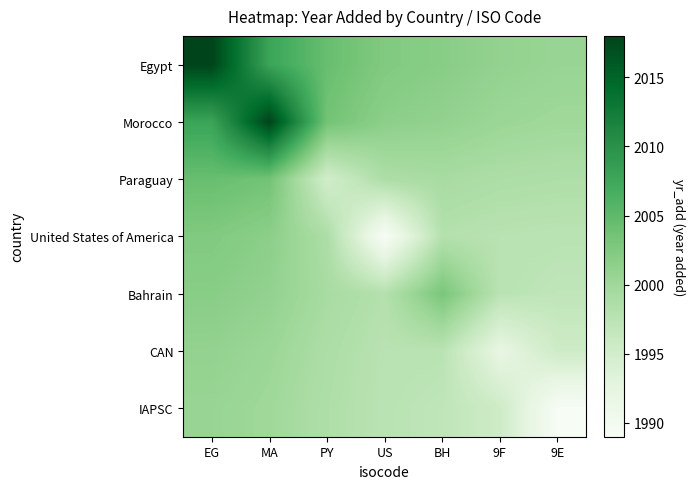

Reading left to right, transcribe all the data shown in this chart.

Egypt: EG=2018.0	MA=2007.9	PY=2004.3	US=2002.4	BH=2001.8	9F=2001.0	9E=2000.6
Morocco: EG=2007.9	MA=2018.0	PY=2003.5	US=2001.5	BH=2001.1	9F=2000.3	9E=1999.9
Paraguay: EG=2004.3	MA=2003.5	PY=1995.0	US=1998.7	BH=1999.2	9F=1998.7	9E=1998.5
United States of America: EG=2002.4	MA=2001.5	PY=1998.7	US=1989.0	BH=1998.0	9F=1997.6	9E=1997.5
Bahrain: EG=2001.8	MA=2001.1	PY=1999.2	US=1998.0	BH=2003.0	9F=1997.5	9E=1997.0
CAN: EG=2001.0	MA=2000.3	PY=1998.7	US=1997.6	BH=1997.5	9F=1992.0	9E=1995.4
IAPSC: EG=2000.6	MA=1999.9	PY=1998.5	US=1997.5	BH=1997.0	9F=1995.4	9E=1989.0